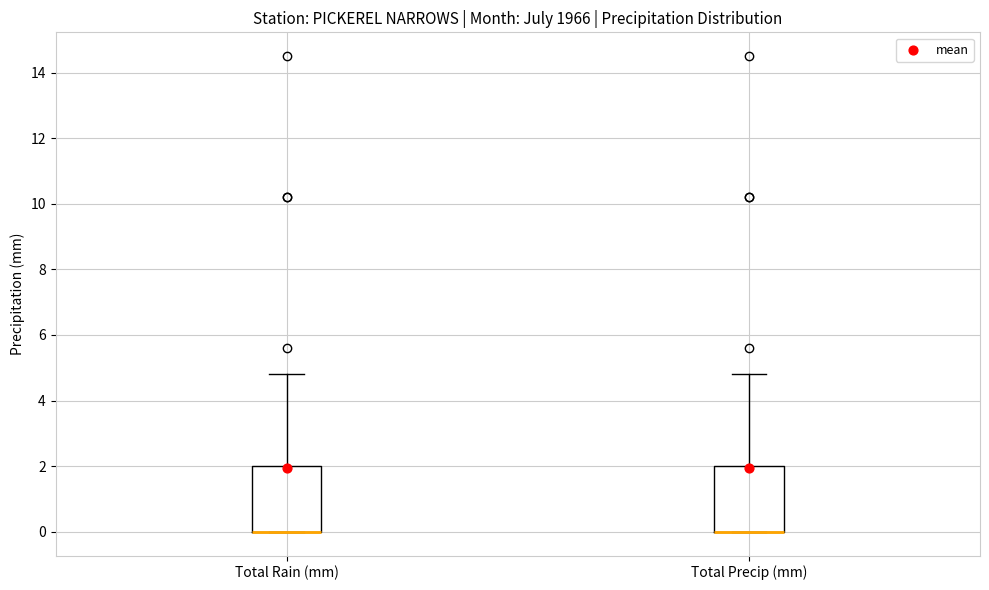

Reading left to right, transcribe this box plot: for each box, give where its median line is, the range the box spans, and where its two whiskers end, as read against the y-axis. The values are not printed on the chart, so give them approximately, as read against the axis.

Total Rain (mm): median 0.0 (drawn on the box's lower edge), box 0.0 to 2.0, whiskers 0.0 to 4.8
Total Precip (mm): median 0.0 (drawn on the box's lower edge), box 0.0 to 2.0, whiskers 0.0 to 4.8